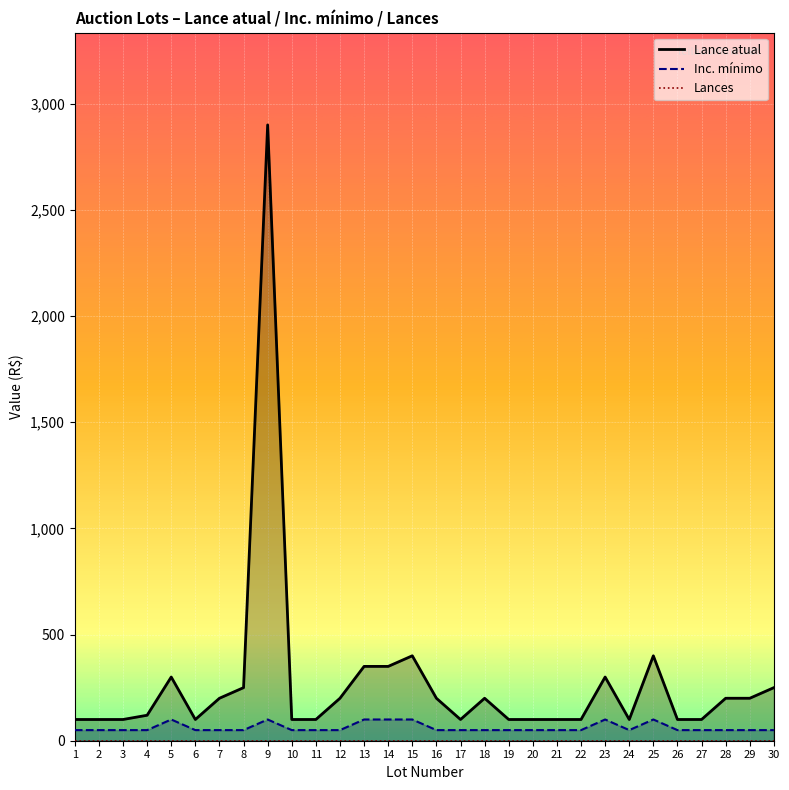

Rank the series by their maximum value, from highest to lowest.

Lance atual, Inc. mínimo, Lances